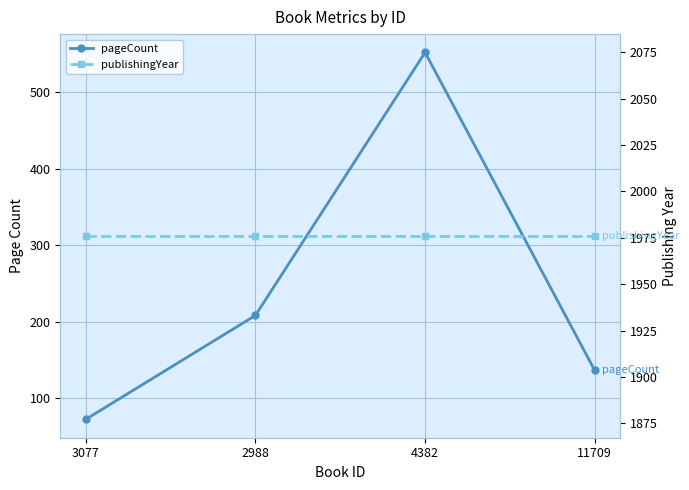

What is the maximum value for pageCount?

552